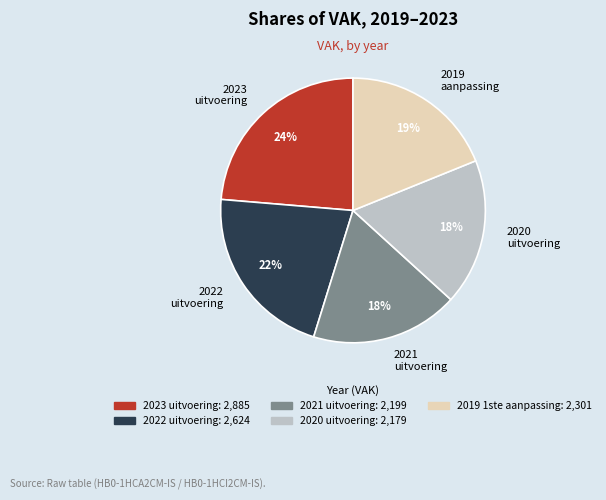

To the nearest percent, what is the difference between the largest and smallest slice percentages?

6%